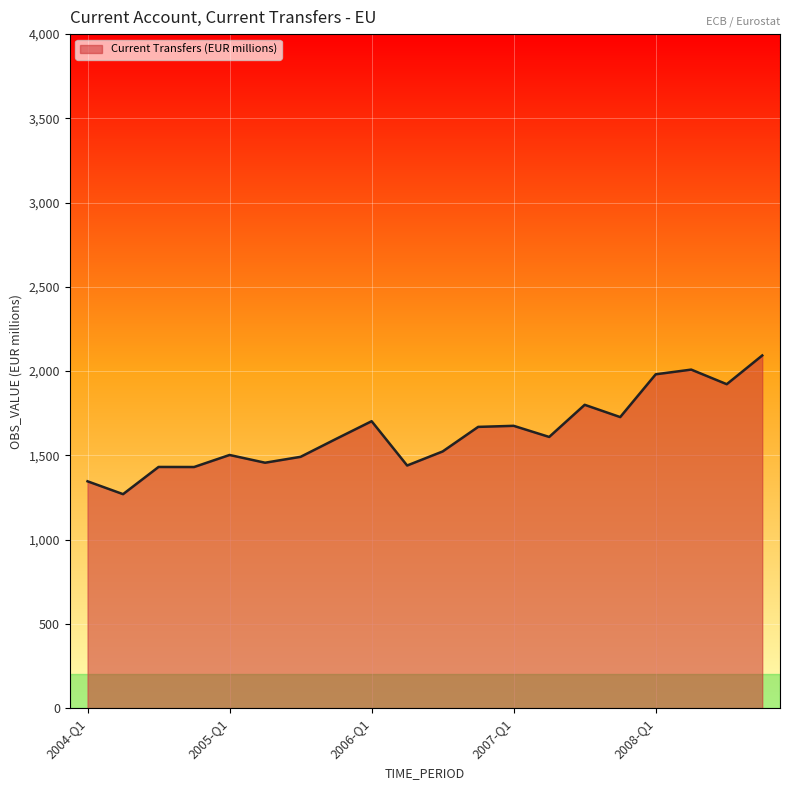

What is the average value?

1634.0